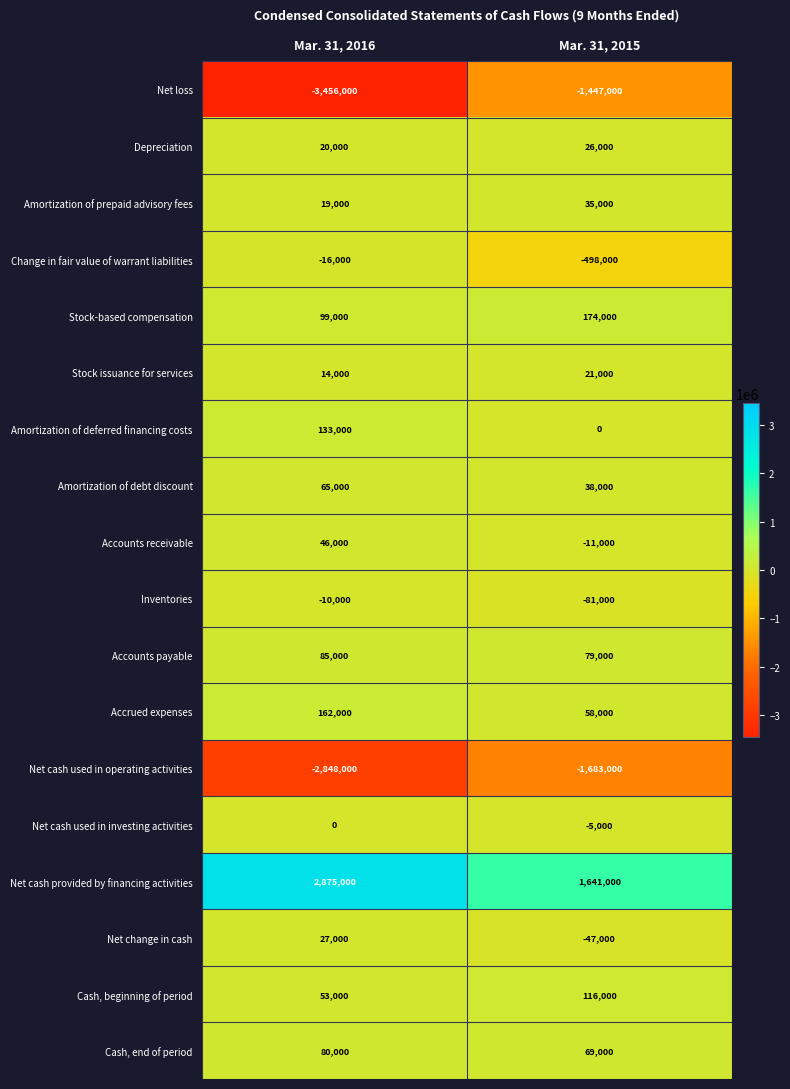

True or false: Amortization of debt discount has a value of 38000 at Mar. 31, 2015.

True